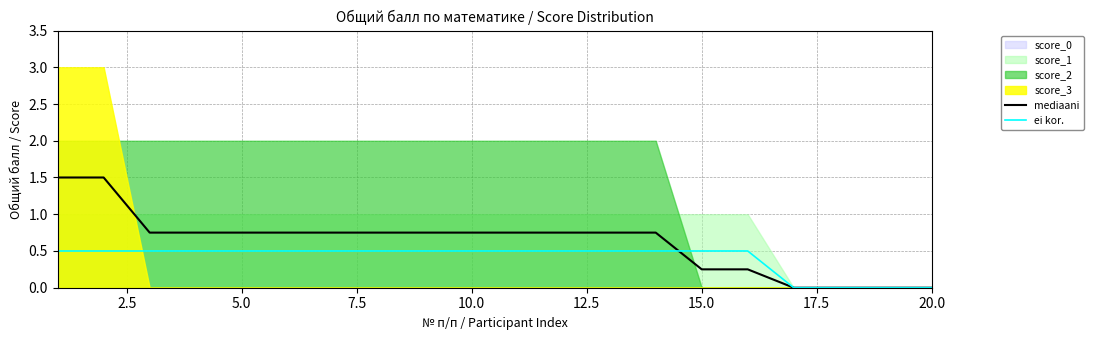

True or false: mediaani has more than 1 interior local peaks.

False